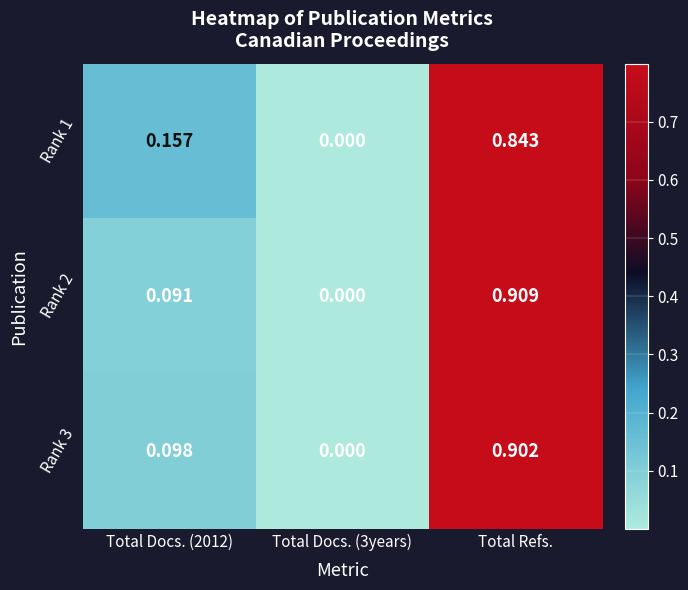

How many distinct data groups are displayed?

3